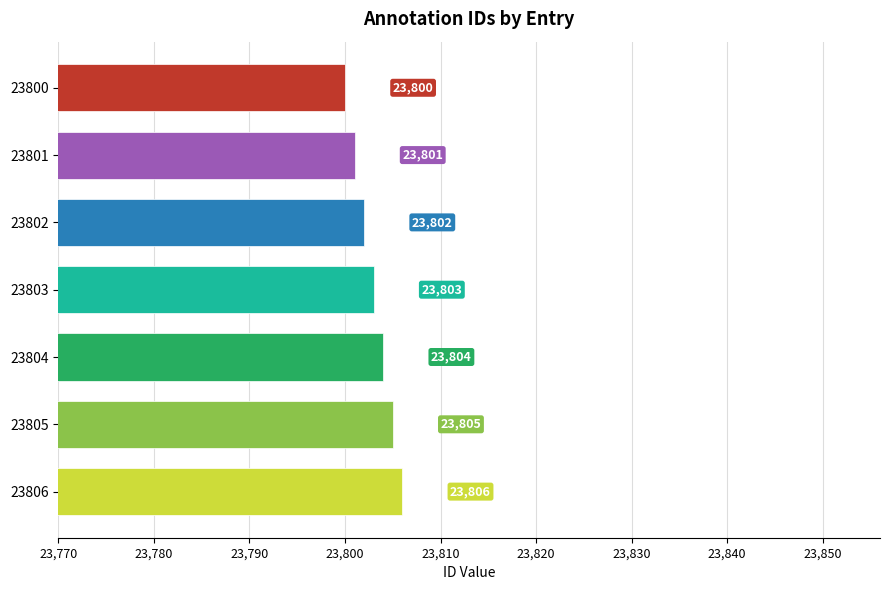

Count the values in the range 23801 to 23805.

5